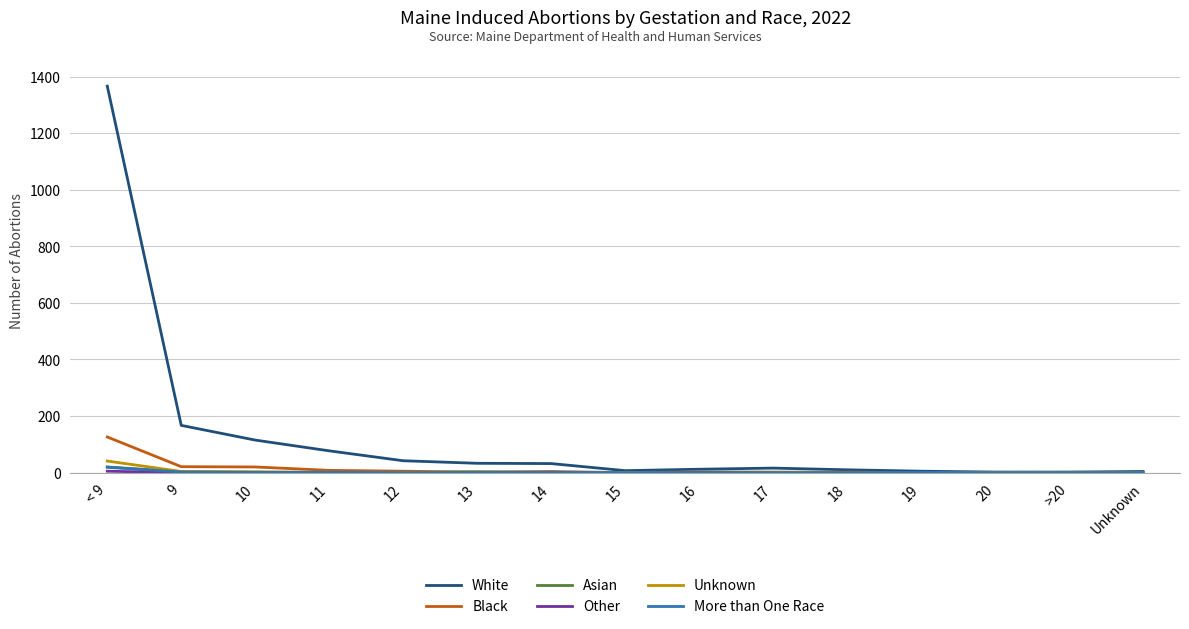

What position from the left is 13?

6